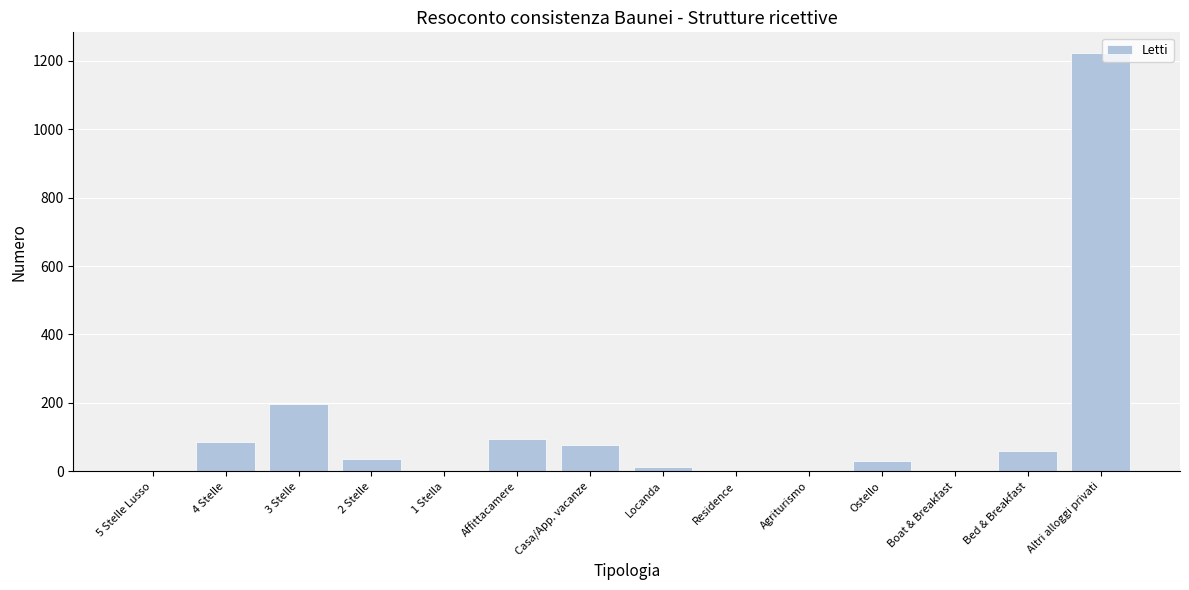

What is the sum of all values?

1817